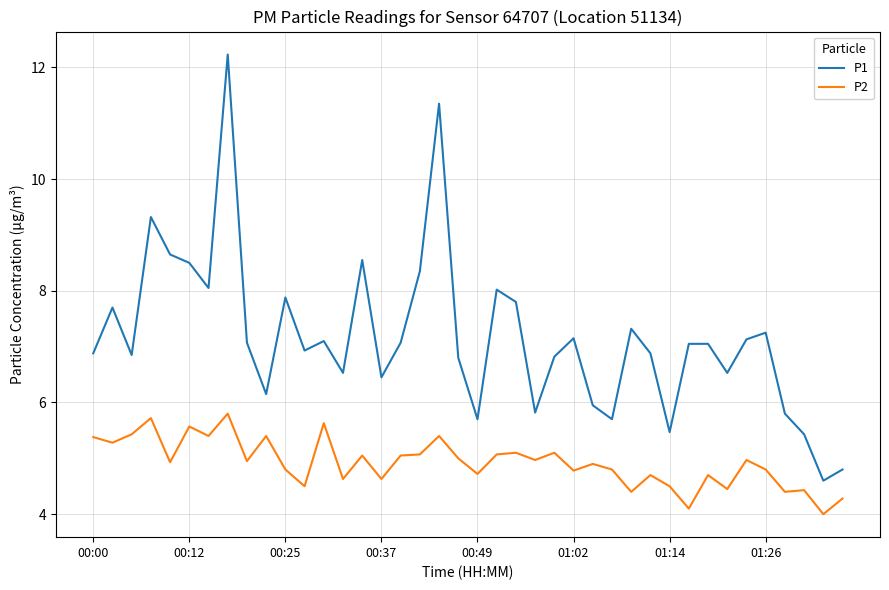

True or false: P2 and P1 intersect in this chart.

False